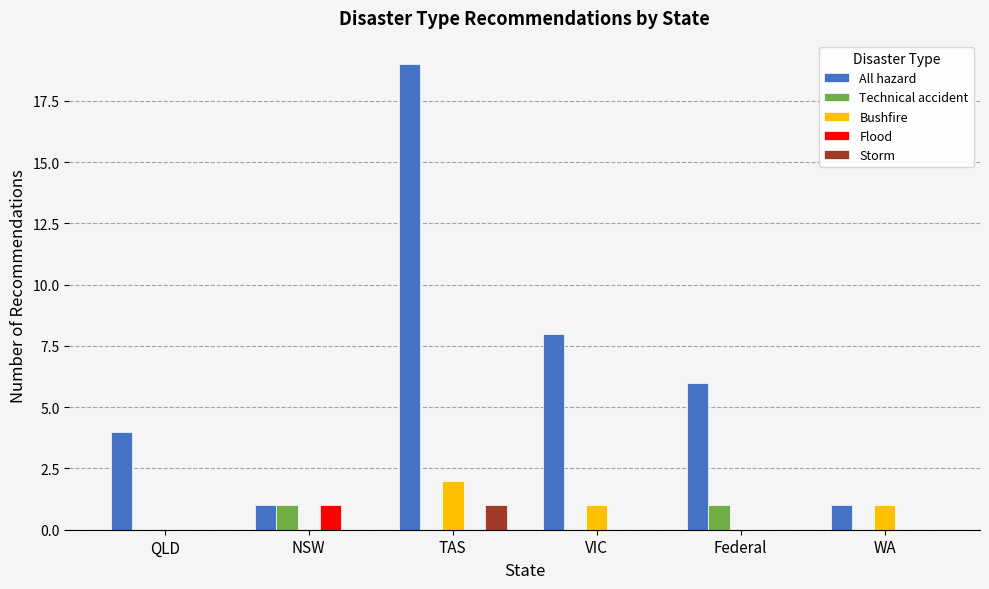

True or false: Storm has a value of 1 at Federal.

False